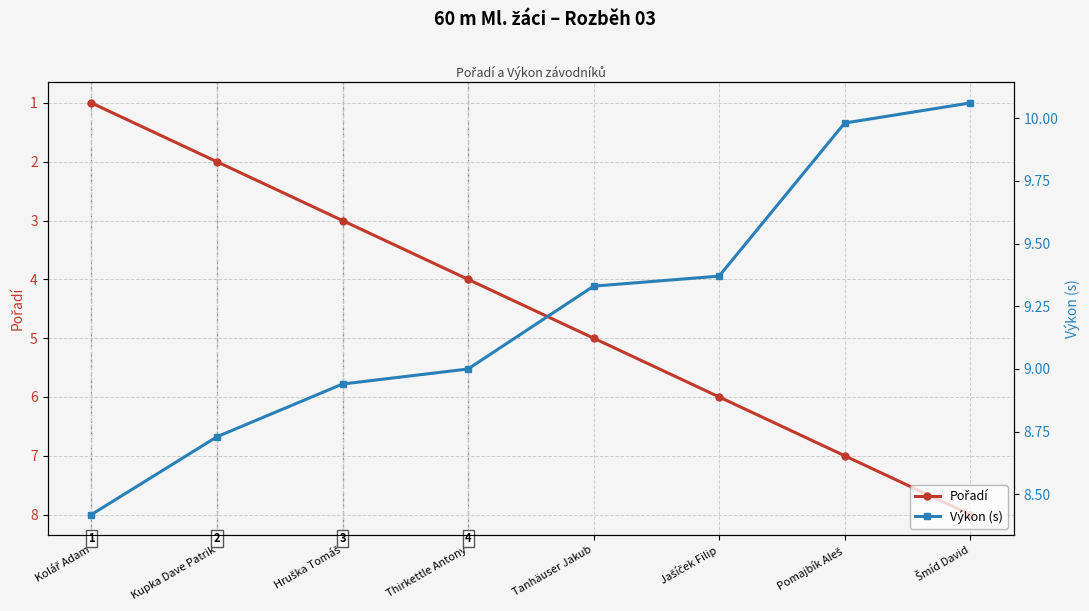

What is the label of the 1st point from the right?

Šmíd David